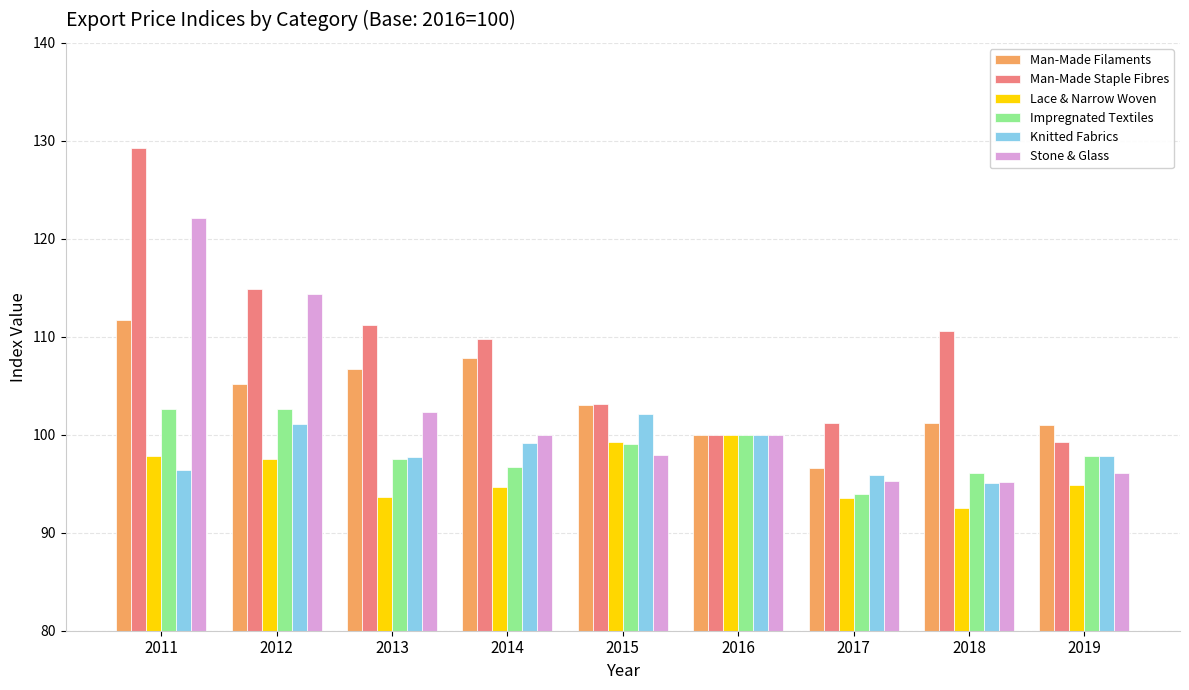

How many values in the Knitted Fabrics series exceed 97?

6